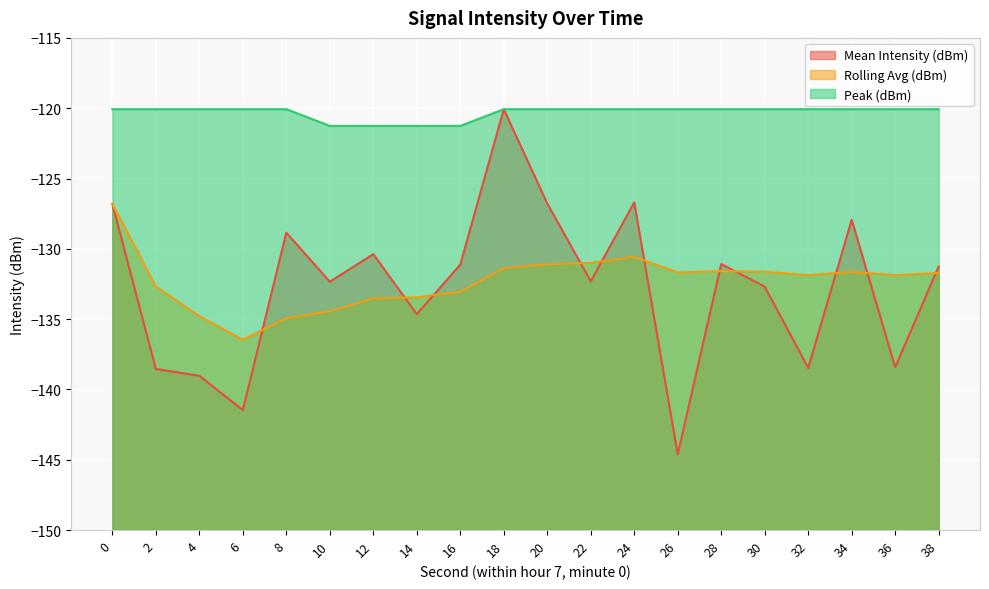

Which series has the largest total across all categories?

Peak (dBm)